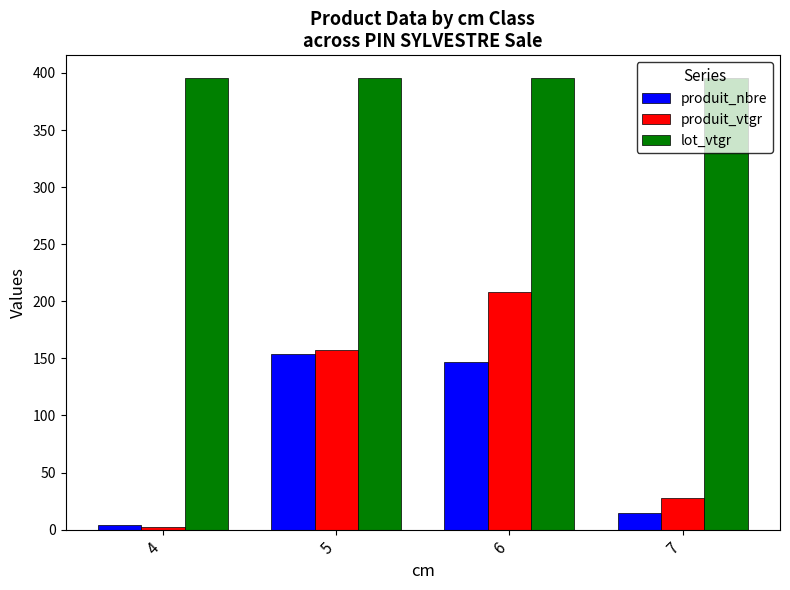

Reading left to right, transcribe all the data shown in this chart.

produit_nbre: 4.0	154.0	147.0	15.0
produit_vtgr: 2.3	157.6	208.0	27.7
lot_vtgr: 395.6	395.6	395.6	395.6